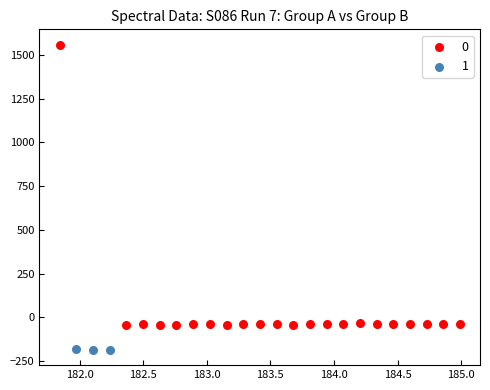

What are all the series names shown in the legend?

0, 1